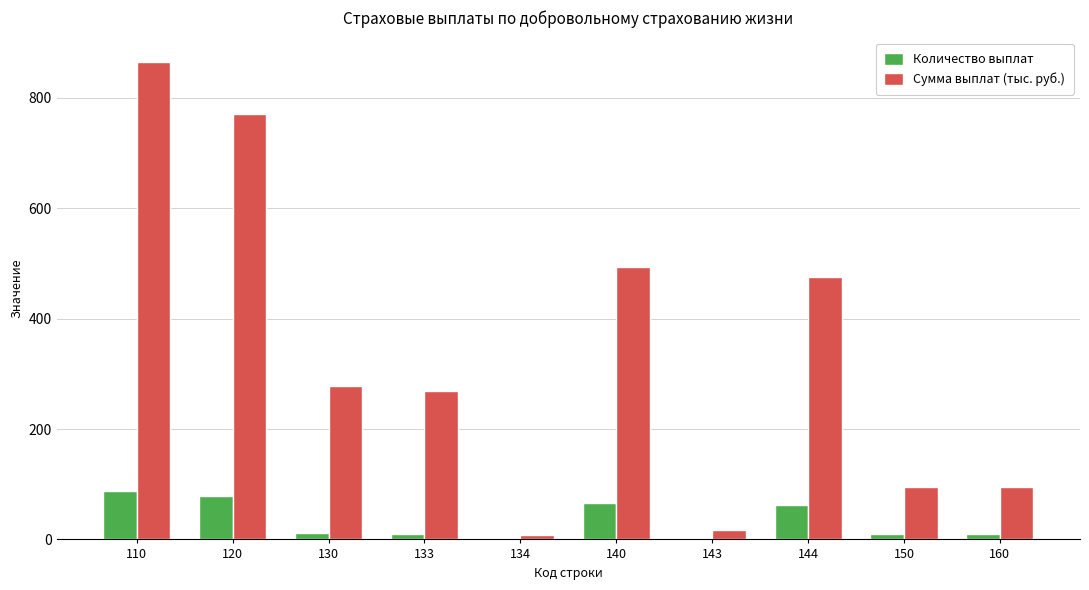

The Сумма выплат (тыс. руб.) series shows 493.1 at 140. True or false?

True